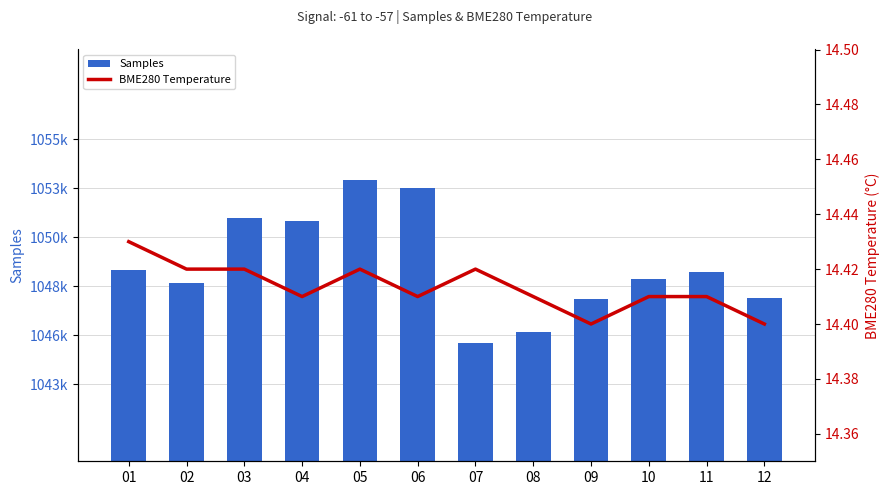

What are all the series names shown in the legend?

Samples, BME280 Temperature